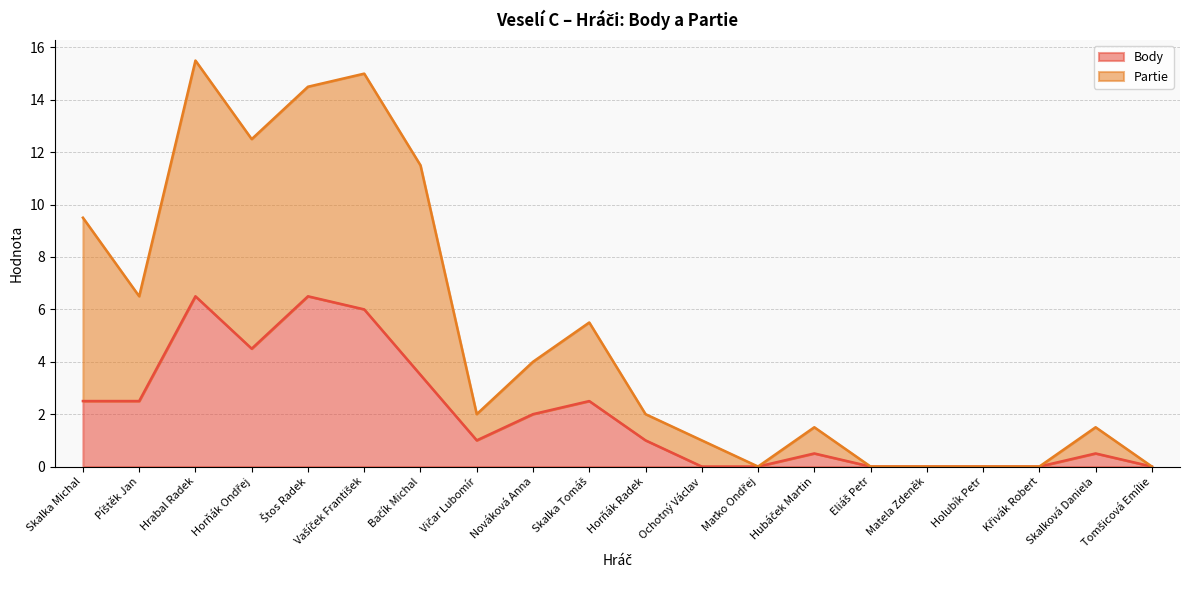

At which category is the sum across all series the highest?

Hrabal Radek